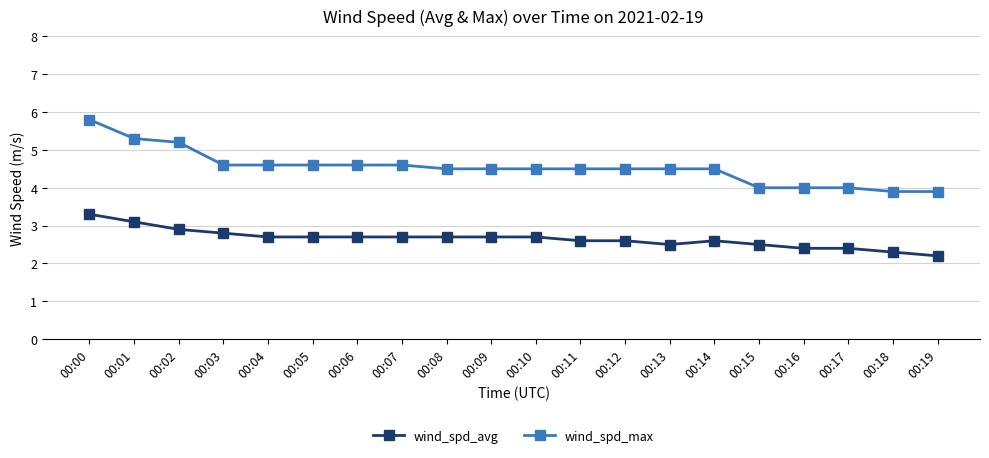

Is it true that wind_spd_max equals 4.6 at 00:07?

True